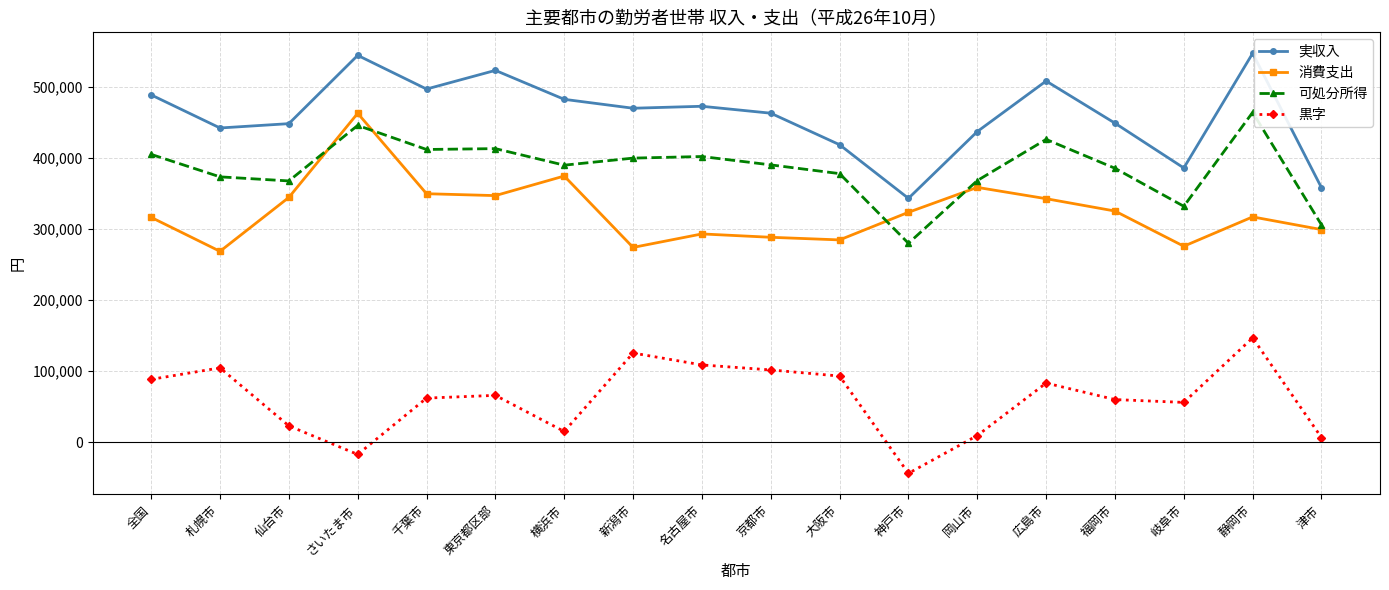

True or false: 黒字 and 可処分所得 cross at least once.

False